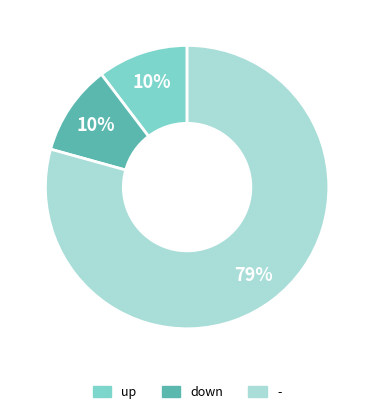

To the nearest percent, what is the average slice percentage?

33%